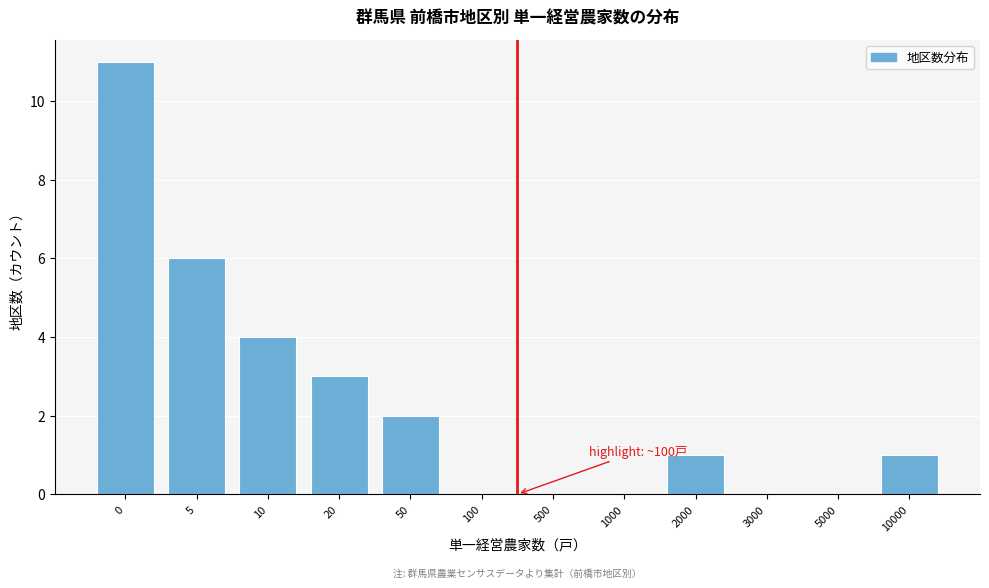

Reading left to right, list all the values displayed in this chart.

0=11	5=6	10=4	20=3	50=2	100=0	500=0	1000=0	2000=1	3000=0	5000=0	10000=1